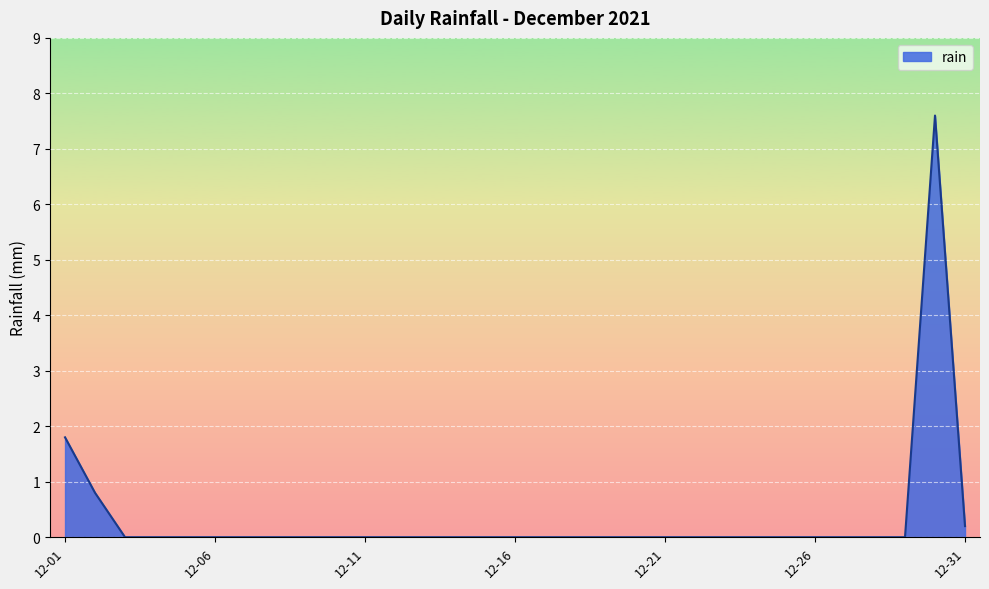

Count the number of data series in this chart.

1